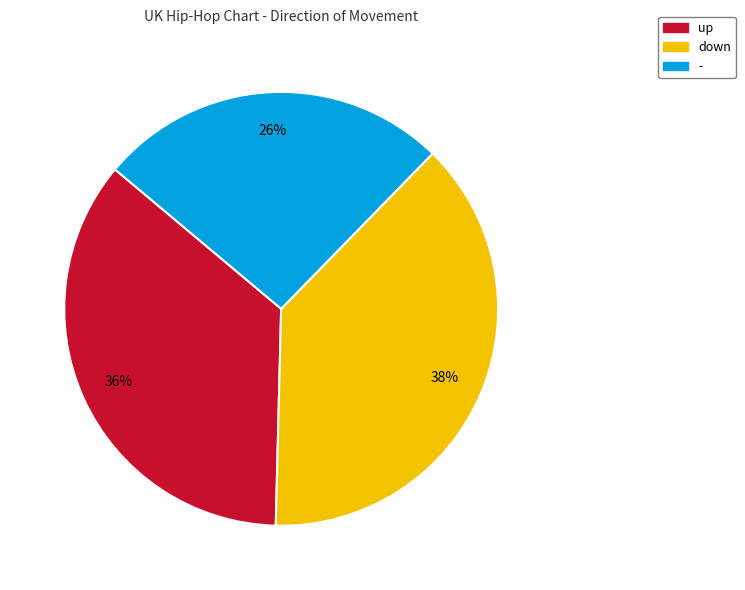

Between up and -, which is larger?

up